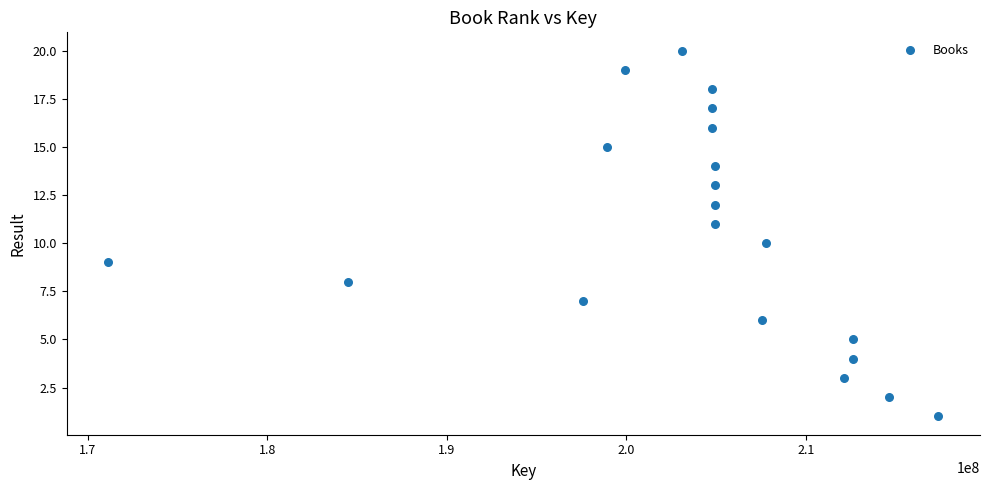

What is the range of X values (max minus min)?

46254872